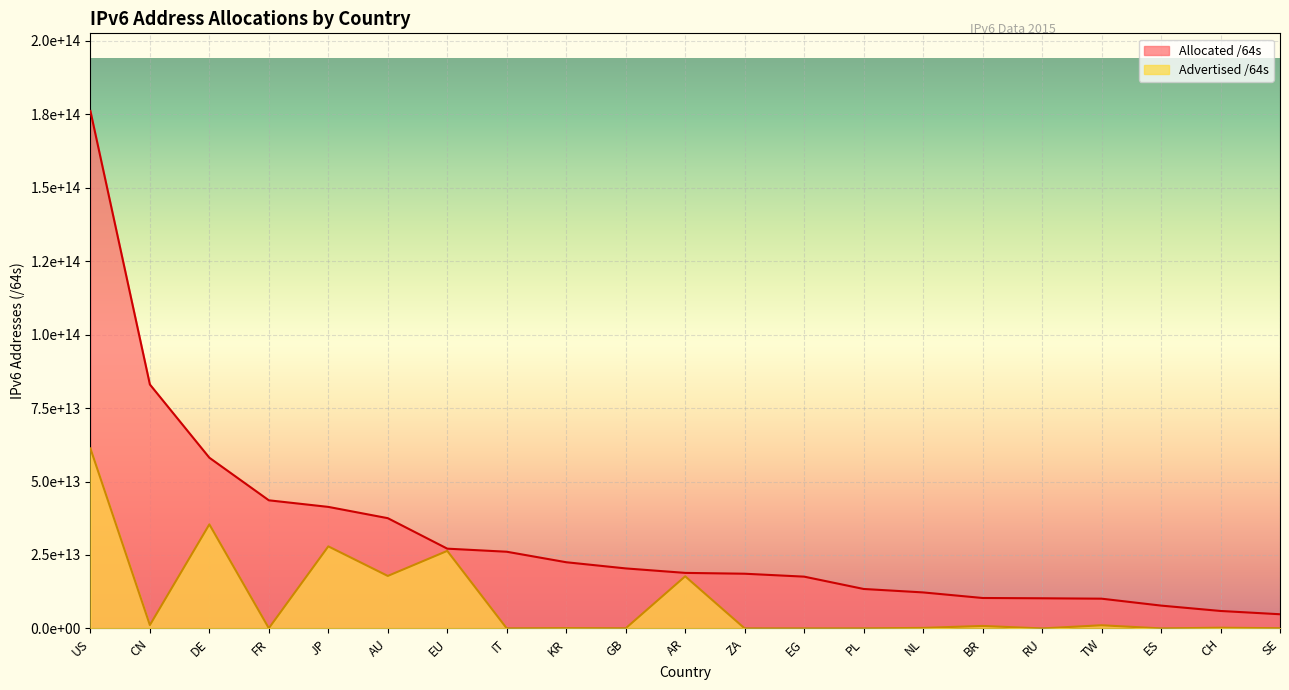

What is the sum of the Allocated /64s values at RU and PL?

23699649069056